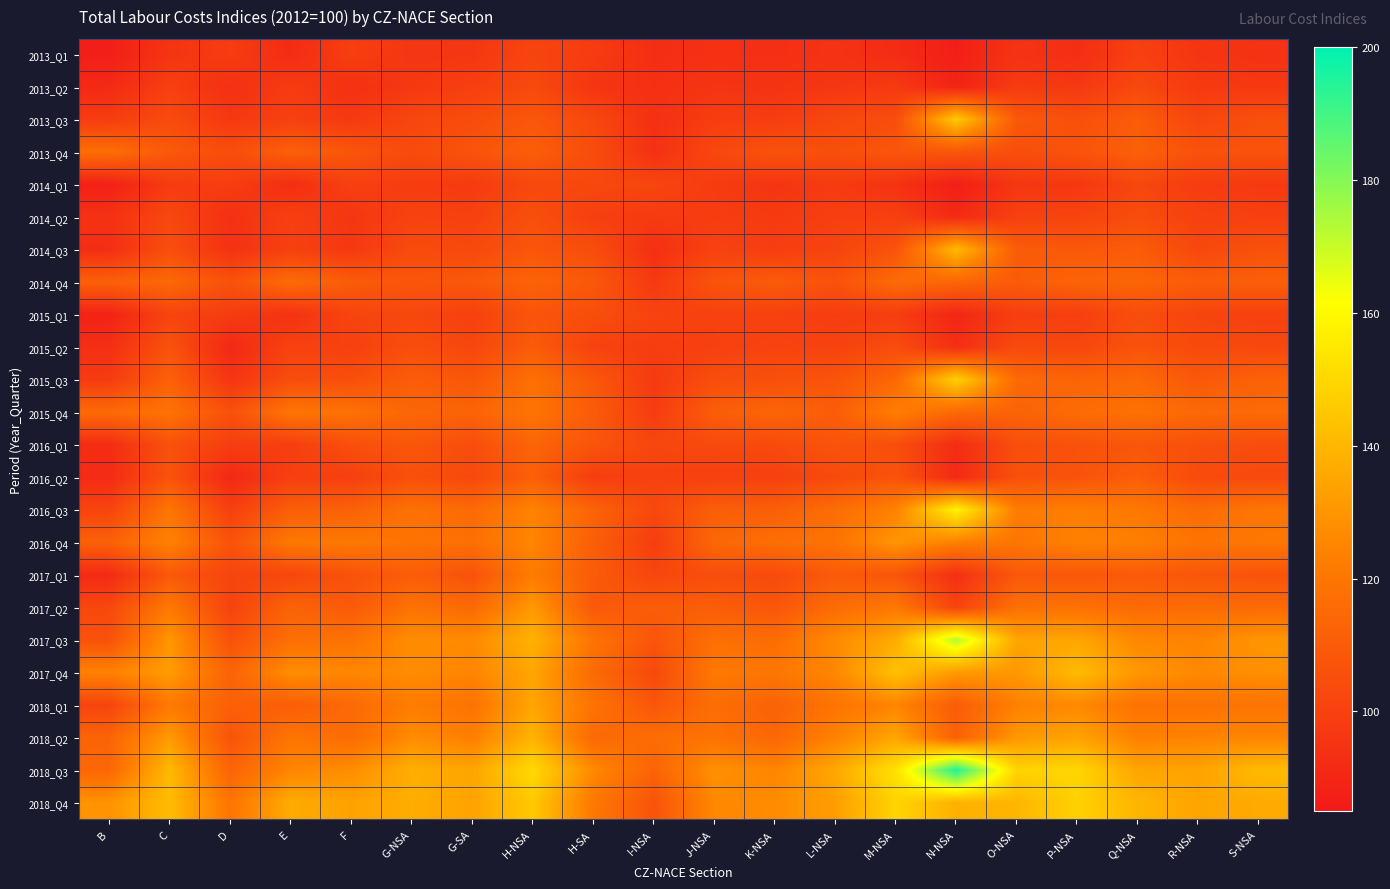

Reading left to right, extract all data points from this chart.

2013_Q1: B=87.4	C=95.2	D=98.2	E=92.0	F=99.0	G-NSA=95.8	G-SA=95.9	H-NSA=101.5	H-SA=97.9	I-NSA=92.8	J-NSA=93.7	K-NSA=93.3	L-NSA=94.5	M-NSA=92.0	N-NSA=87.3	O-NSA=94.8	P-NSA=92.9	Q-NSA=99.7	R-NSA=95.5	S-NSA=94.6
2013_Q2: B=91.3	C=99.5	D=93.6	E=97.9	F=93.9	G-NSA=96.7	G-SA=99.3	H-NSA=103.1	H-SA=95.6	I-NSA=93.5	J-NSA=95.3	K-NSA=95.0	L-NSA=96.2	M-NSA=97.3	N-NSA=88.9	O-NSA=97.8	P-NSA=96.6	Q-NSA=102.6	R-NSA=97.4	S-NSA=96.8
2013_Q3: B=98.2	C=103.8	D=96.7	E=99.7	F=96.8	G-NSA=101.9	G-SA=104.2	H-NSA=108.4	H-SA=102.4	I-NSA=93.6	J-NSA=98.8	K-NSA=98.2	L-NSA=102.5	M-NSA=104.5	N-NSA=145.6	O-NSA=108.9	P-NSA=105.5	Q-NSA=110.3	R-NSA=101.7	S-NSA=105.6
2013_Q4: B=117.0	C=109.2	D=104.5	E=111.9	F=107.9	G-NSA=103.4	G-SA=107.2	H-NSA=111.1	H-SA=104.3	I-NSA=93.9	J-NSA=102.3	K-NSA=106.6	L-NSA=105.2	M-NSA=108.0	N-NSA=107.9	O-NSA=104.9	P-NSA=107.0	Q-NSA=111.9	R-NSA=106.6	S-NSA=106.7
2014_Q1: B=88.0	C=97.8	D=98.6	E=92.6	F=99.6	G-NSA=98.2	G-SA=97.4	H-NSA=102.7	H-SA=102.6	I-NSA=101.9	J-NSA=97.9	K-NSA=95.3	L-NSA=97.8	M-NSA=94.4	N-NSA=87.2	O-NSA=96.0	P-NSA=96.3	Q-NSA=102.0	R-NSA=98.2	S-NSA=97.0
2014_Q2: B=94.2	C=102.6	D=93.7	E=99.5	F=95.7	G-NSA=100.7	G-SA=100.1	H-NSA=105.3	H-SA=99.2	I-NSA=97.6	J-NSA=98.5	K-NSA=97.4	L-NSA=99.2	M-NSA=99.5	N-NSA=91.3	O-NSA=99.9	P-NSA=101.1	Q-NSA=104.2	R-NSA=100.3	S-NSA=99.6
2014_Q3: B=92.8	C=105.0	D=94.4	E=99.7	F=96.8	G-NSA=103.8	G-SA=102.9	H-NSA=108.2	H-SA=104.5	I-NSA=93.5	J-NSA=100.4	K-NSA=98.8	L-NSA=101.1	M-NSA=106.9	N-NSA=140.9	O-NSA=110.0	P-NSA=108.7	Q-NSA=110.3	R-NSA=102.3	S-NSA=106.1
2014_Q4: B=111.7	C=114.7	D=106.3	E=116.0	F=110.1	G-NSA=107.8	G-SA=108.8	H-NSA=112.8	H-SA=108.7	I-NSA=97.0	J-NSA=107.1	K-NSA=110.0	L-NSA=106.6	M-NSA=115.7	N-NSA=114.1	O-NSA=110.0	P-NSA=113.3	Q-NSA=113.6	R-NSA=110.5	S-NSA=111.2
2015_Q1: B=88.7	C=101.3	D=97.8	E=94.3	F=101.2	G-NSA=102.3	G-SA=99.6	H-NSA=107.5	H-SA=104.8	I-NSA=101.0	J-NSA=99.9	K-NSA=100.0	L-NSA=98.5	M-NSA=98.5	N-NSA=90.0	O-NSA=99.0	P-NSA=99.0	Q-NSA=104.7	R-NSA=101.1	S-NSA=99.9
2015_Q2: B=93.2	C=106.3	D=90.8	E=100.3	F=99.7	G-NSA=104.9	G-SA=102.0	H-NSA=109.9	H-SA=100.6	I-NSA=98.6	J-NSA=99.7	K-NSA=101.2	L-NSA=100.4	M-NSA=104.3	N-NSA=93.1	O-NSA=103.3	P-NSA=102.1	Q-NSA=106.9	R-NSA=103.3	S-NSA=102.7
2015_Q3: B=97.9	C=112.1	D=95.5	E=104.4	F=105.3	G-NSA=110.5	G-SA=108.2	H-NSA=117.6	H-SA=108.5	I-NSA=97.5	J-NSA=104.8	K-NSA=105.5	L-NSA=107.3	M-NSA=114.6	N-NSA=147.7	O-NSA=115.2	P-NSA=113.3	Q-NSA=114.9	R-NSA=108.7	S-NSA=112.5
2015_Q4: B=115.6	C=118.7	D=105.7	E=119.7	F=118.5	G-NSA=114.1	G-SA=113.0	H-NSA=119.4	H-SA=110.1	I-NSA=98.1	J-NSA=110.7	K-NSA=113.7	L-NSA=110.5	M-NSA=122.9	N-NSA=114.9	O-NSA=112.7	P-NSA=116.1	Q-NSA=118.1	R-NSA=114.9	S-NSA=115.4
2016_Q1: B=92.2	C=106.0	D=98.9	E=98.9	F=105.2	G-NSA=108.2	G-SA=104.8	H-NSA=113.4	H-SA=107.5	I-NSA=102.0	J-NSA=103.1	K-NSA=103.4	L-NSA=107.2	M-NSA=105.0	N-NSA=92.3	O-NSA=105.1	P-NSA=106.2	Q-NSA=108.0	R-NSA=105.6	S-NSA=104.6
2016_Q2: B=91.7	C=106.8	D=90.5	E=99.5	F=99.3	G-NSA=105.7	G-SA=102.8	H-NSA=111.5	H-SA=98.5	I-NSA=100.3	J-NSA=99.6	K-NSA=99.8	L-NSA=103.1	M-NSA=106.8	N-NSA=91.1	O-NSA=105.9	P-NSA=106.8	Q-NSA=111.0	R-NSA=103.6	S-NSA=103.2
2016_Q3: B=101.2	C=119.9	D=99.5	E=111.0	F=112.2	G-NSA=118.1	G-SA=115.4	H-NSA=124.5	H-SA=113.0	I-NSA=102.9	J-NSA=111.0	K-NSA=111.1	L-NSA=116.6	M-NSA=124.1	N-NSA=158.3	O-NSA=122.1	P-NSA=122.8	Q-NSA=120.7	R-NSA=115.8	S-NSA=120.0
2016_Q4: B=111.9	C=124.2	D=106.8	E=120.8	F=120.9	G-NSA=119.0	G-SA=117.5	H-NSA=125.2	H-SA=111.2	I-NSA=98.5	J-NSA=114.4	K-NSA=117.1	L-NSA=118.6	M-NSA=130.2	N-NSA=123.4	O-NSA=119.6	P-NSA=124.0	Q-NSA=123.5	R-NSA=119.0	S-NSA=120.4
2017_Q1: B=91.5	C=109.0	D=101.3	E=102.0	F=106.4	G-NSA=110.6	G-SA=106.5	H-NSA=122.1	H-SA=109.7	I-NSA=101.9	J-NSA=104.8	K-NSA=103.4	L-NSA=109.7	M-NSA=107.6	N-NSA=93.4	O-NSA=108.8	P-NSA=108.3	Q-NSA=109.6	R-NSA=107.9	S-NSA=106.9
2017_Q2: B=102.4	C=121.0	D=100.8	E=112.8	F=109.4	G-NSA=118.6	G-SA=115.2	H-NSA=131.1	H-SA=109.1	I-NSA=110.6	J-NSA=110.8	K-NSA=108.1	L-NSA=116.1	M-NSA=120.7	N-NSA=101.0	O-NSA=117.8	P-NSA=118.3	Q-NSA=115.7	R-NSA=116.1	S-NSA=115.6
2017_Q3: B=106.5	C=130.4	D=106.4	E=117.1	F=118.5	G-NSA=127.5	G-SA=126.6	H-NSA=138.6	H-SA=119.3	I-NSA=107.6	J-NSA=117.3	K-NSA=116.4	L-NSA=126.8	M-NSA=136.5	N-NSA=173.0	O-NSA=134.6	P-NSA=134.9	Q-NSA=126.1	R-NSA=124.7	S-NSA=129.9
2017_Q4: B=124.0	C=132.1	D=112.7	E=128.0	F=125.6	G-NSA=127.1	G-SA=125.2	H-NSA=134.9	H-SA=115.6	I-NSA=102.9	J-NSA=120.9	K-NSA=120.2	L-NSA=125.7	M-NSA=143.1	N-NSA=131.3	O-NSA=130.6	P-NSA=141.4	Q-NSA=130.6	R-NSA=126.0	S-NSA=128.2
2018_Q1: B=101.1	C=121.1	D=112.0	E=110.6	F=115.2	G-NSA=122.5	G-SA=118.6	H-NSA=134.8	H-SA=119.0	I-NSA=108.1	J-NSA=116.8	K-NSA=112.3	L-NSA=119.2	M-NSA=125.0	N-NSA=110.2	O-NSA=123.8	P-NSA=126.4	Q-NSA=118.6	R-NSA=118.8	S-NSA=119.1
2018_Q2: B=113.2	C=131.5	D=107.1	E=119.7	F=116.0	G-NSA=127.3	G-SA=123.1	H-NSA=139.0	H-SA=115.2	I-NSA=116.6	J-NSA=118.6	K-NSA=114.3	L-NSA=124.1	M-NSA=134.9	N-NSA=112.1	O-NSA=130.7	P-NSA=134.1	Q-NSA=123.6	R-NSA=124.7	S-NSA=125.1
2018_Q3: B=114.3	C=140.8	D=113.4	E=125.3	F=127.6	G-NSA=137.7	G-SA=134.6	H-NSA=150.4	H-SA=126.4	I-NSA=112.9	J-NSA=128.8	K-NSA=124.9	L-NSA=135.8	M-NSA=152.6	N-NSA=195.2	O-NSA=148.8	P-NSA=149.4	Q-NSA=134.7	R-NSA=134.0	S-NSA=141.0
2018_Q4: B=129.3	C=141.7	D=119.4	E=136.6	F=133.8	G-NSA=137.2	G-SA=134.0	H-NSA=145.5	H-SA=120.8	I-NSA=106.9	J-NSA=125.9	K-NSA=127.0	L-NSA=132.5	M-NSA=148.9	N-NSA=138.1	O-NSA=139.8	P-NSA=147.8	Q-NSA=139.7	R-NSA=134.4	S-NSA=136.4